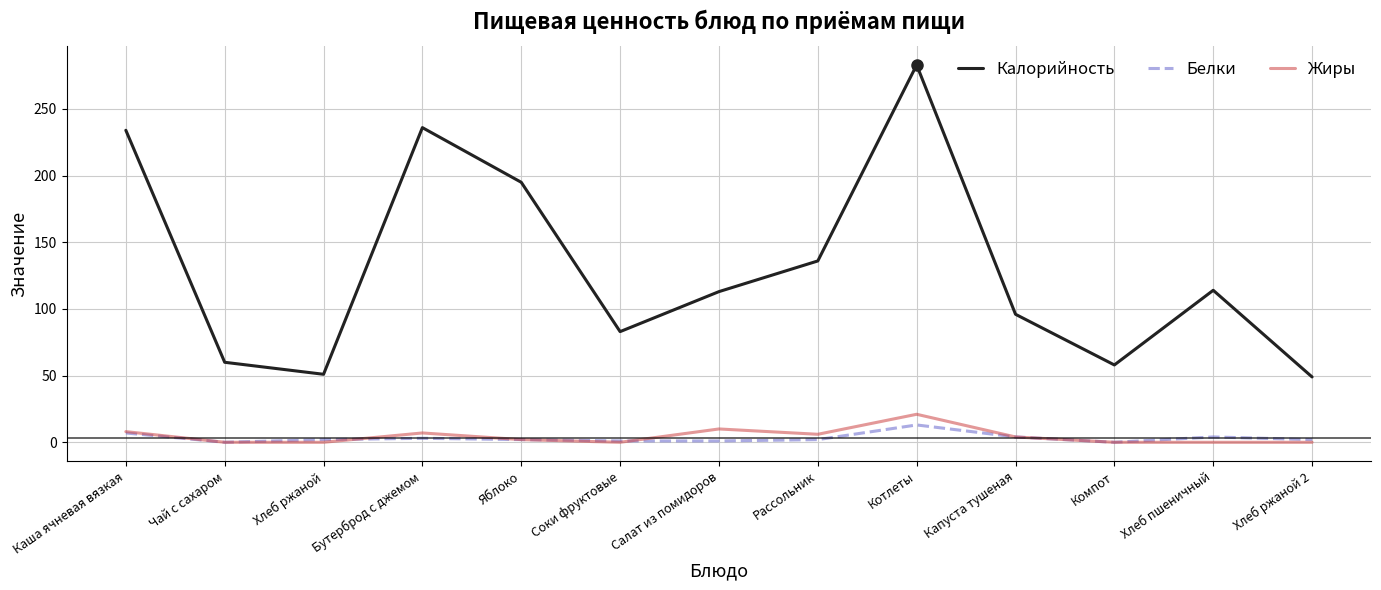

The Белки series shows 4 at Капуста тушеная. True or false?

True